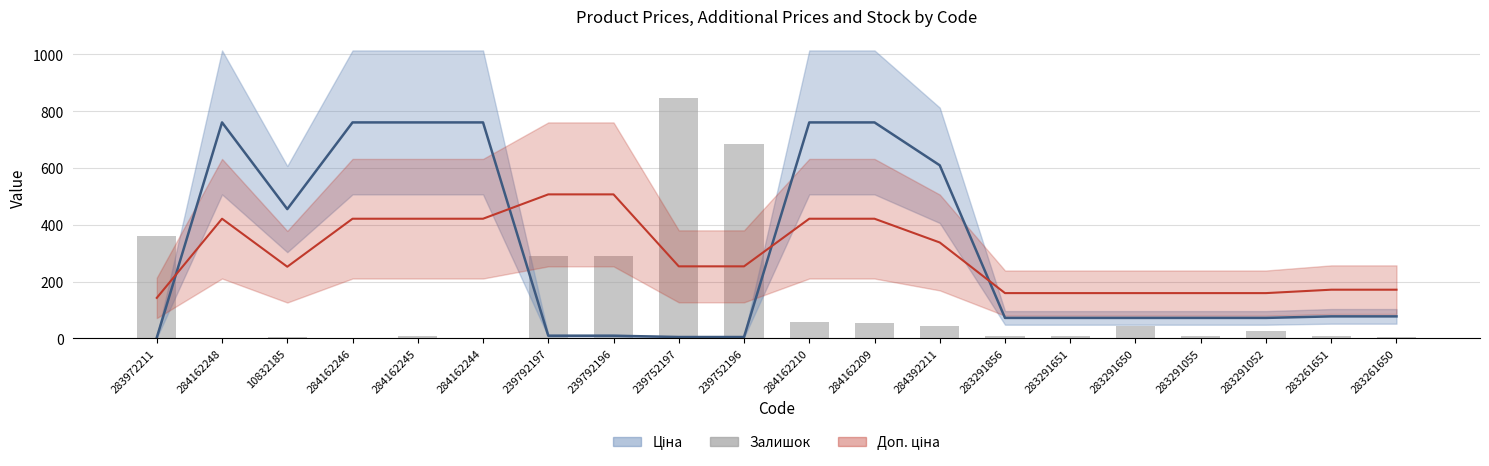

Reading left to right, what are all the values shown in this chart?

Ціна (estimate): 2.6	760.5	455.2	760.5	760.5	760.5	9.2	9.2	4.6	4.6	760.5	760.5	609.4	71.9	71.9	71.9	71.9	71.9	77.3	77.3
Доп. ціна (estimate): 142.4	421.2	252.1	421.2	421.2	421.2	507.0	507.0	253.5	253.5	421.2	421.2	337.5	159.2	159.2	159.2	159.2	159.2	171.3	171.3
Залишок: 360.0	0.0	4.0	0.0	8.0	0.0	289.0	290.0	845.0	683.0	56.0	53.0	44.0	7.0	7.0	43.0	9.0	27.0	9.0	6.0